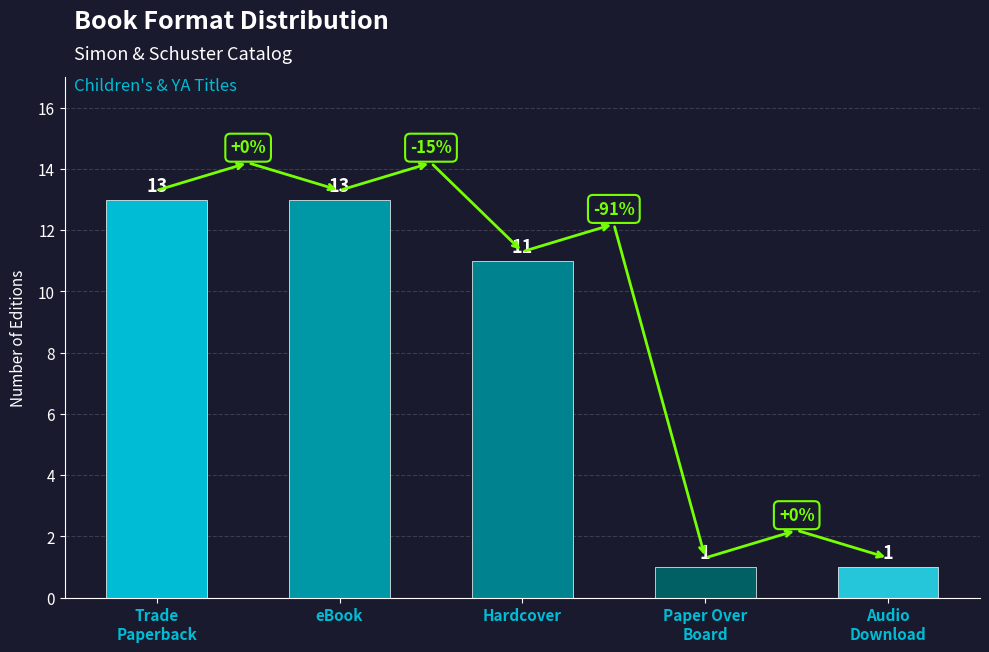

How many distinct data groups are displayed?

1